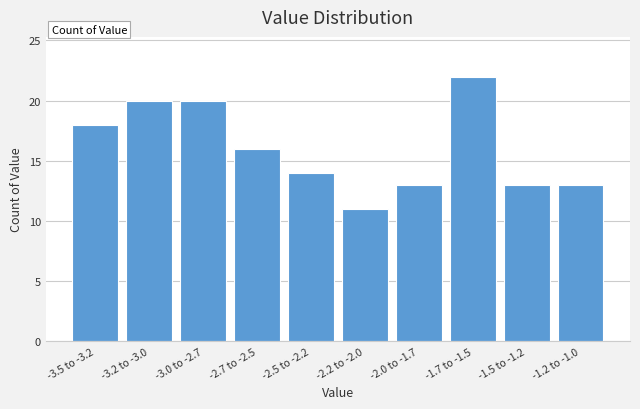

Reading left to right, list all the values displayed in this chart.

18	20	20	16	14	11	13	22	13	13